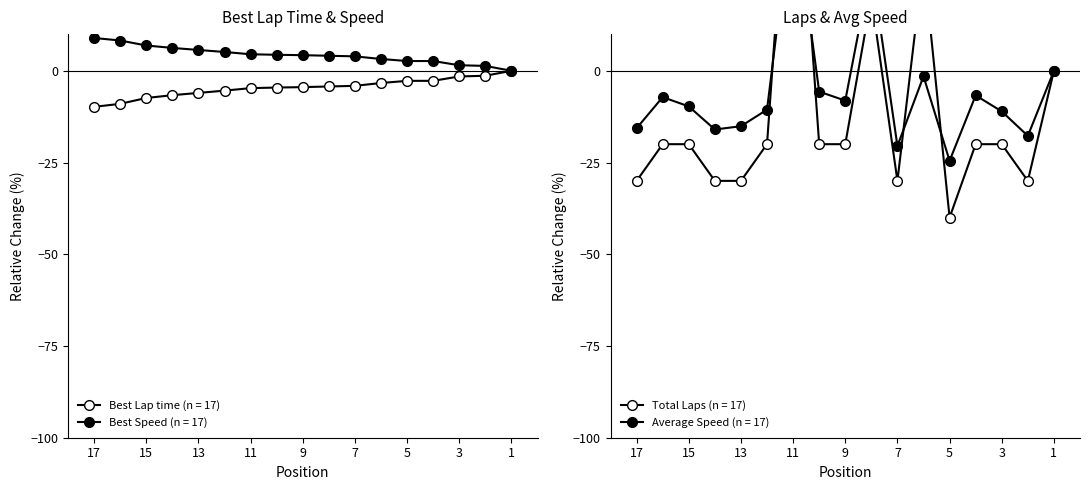

How many lines are shown in the chart?

4